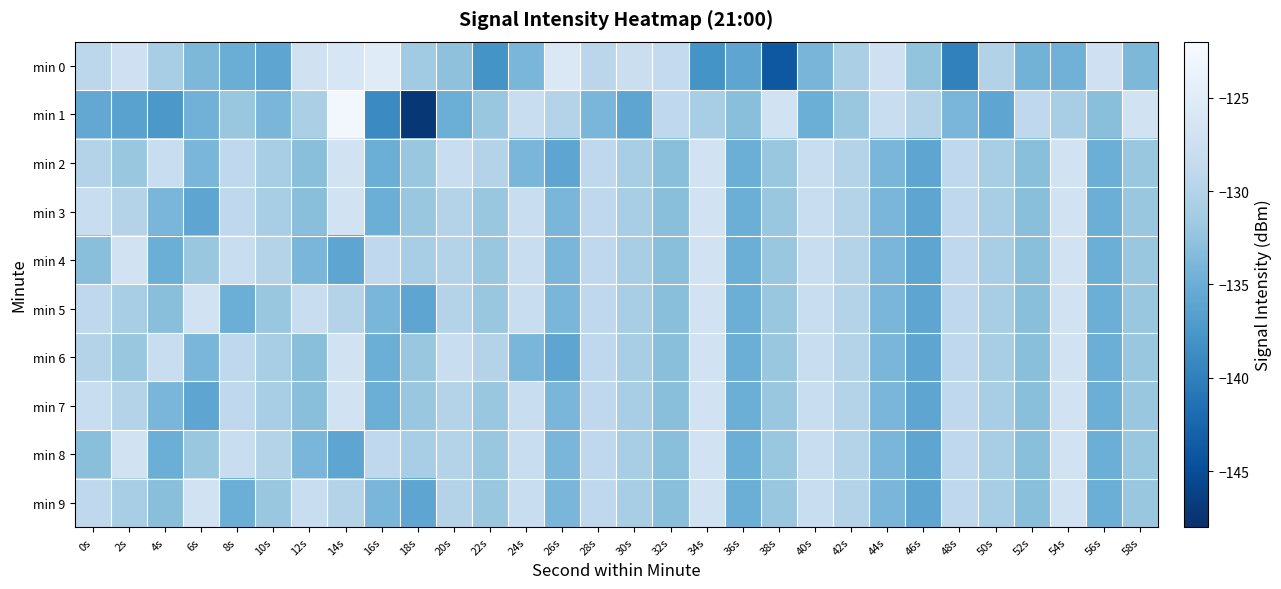

What is the smallest value displayed?

-147.2